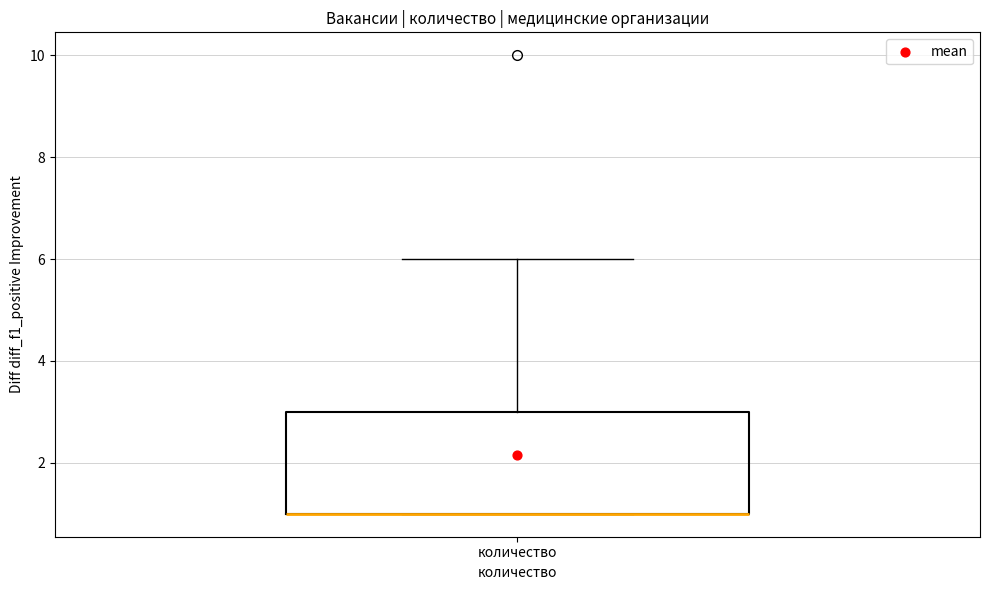

Where is the upper edge of the box for количество on the y-axis? The values are not printed on the chart, so give them approximately, as read against the axis.

3